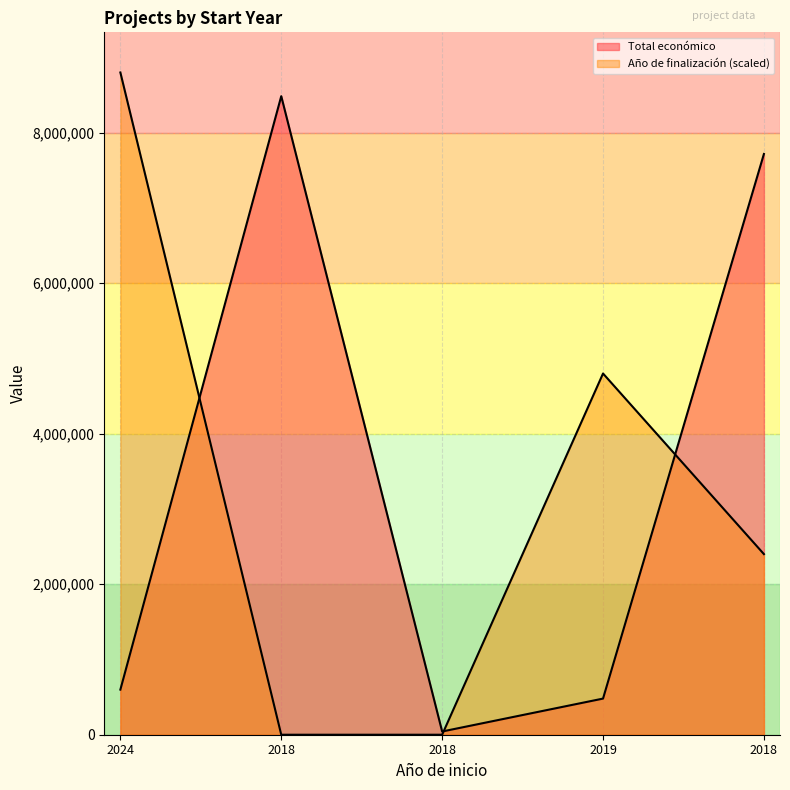

What is the sum of the values at 2019 and 2018?

8965155